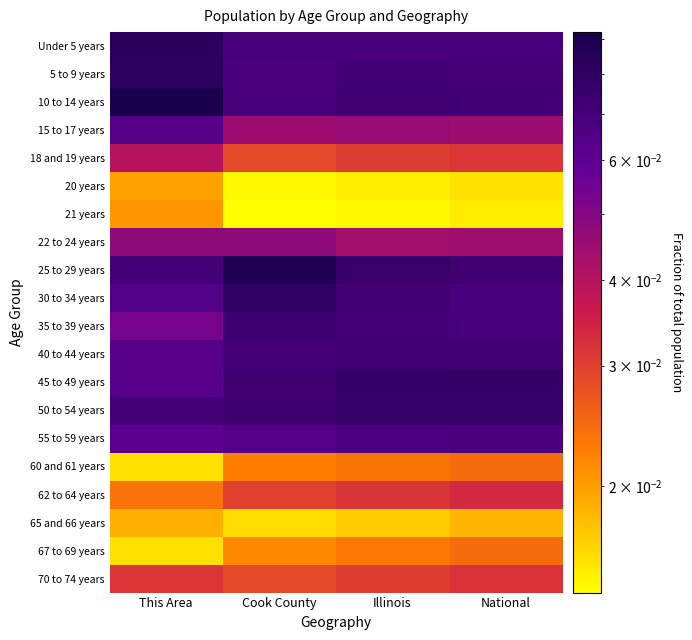

Which category has the lowest value across all series?

Cook County